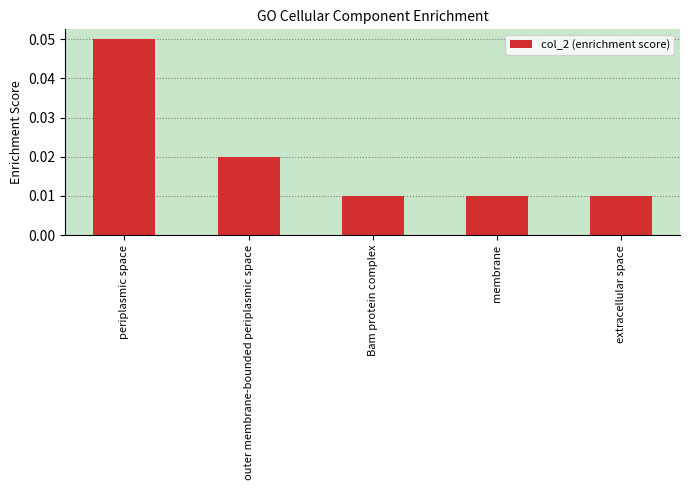

How many values are between 0 and 1?

5